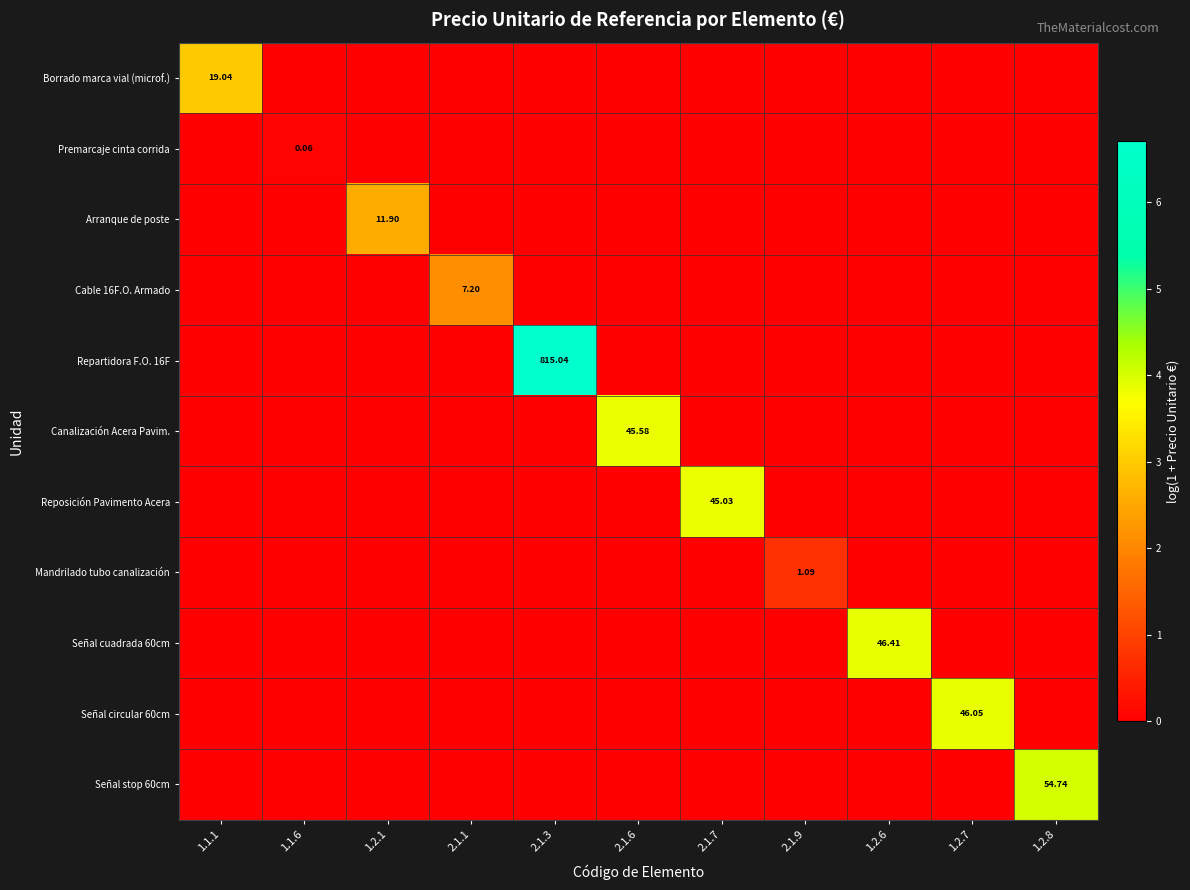

At which label is Repartidora F.O. 16F closest to 3?

1.1.1